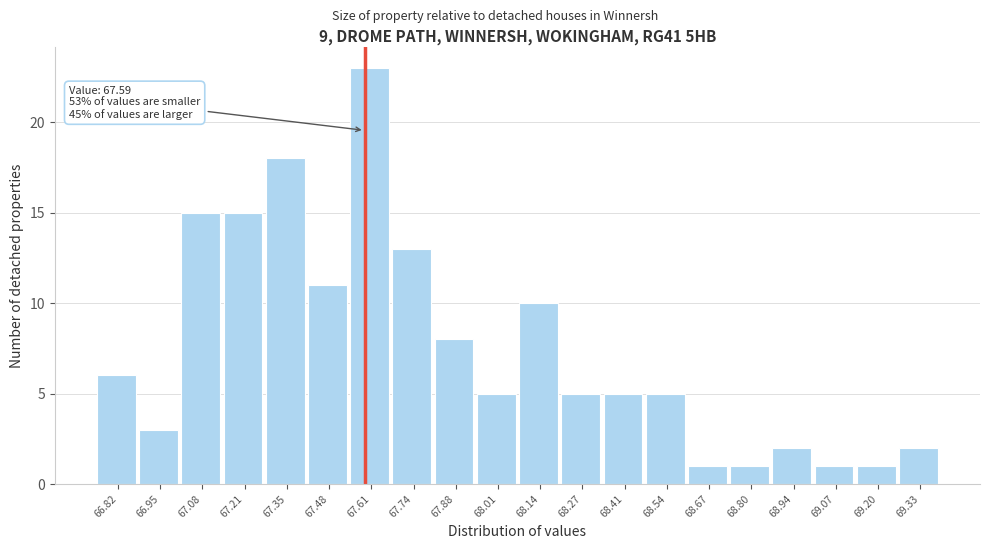

Over which range of the x-axis is the bar tallest?

67.54 to 67.68